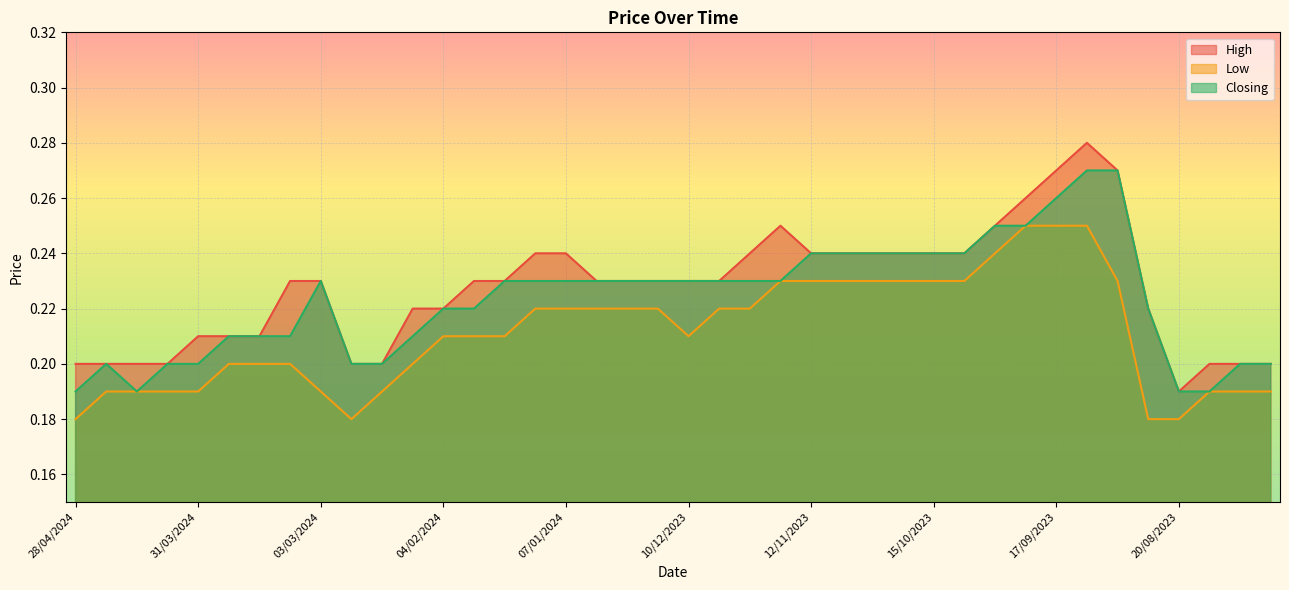

What position from the right is 27/08/2023?

5